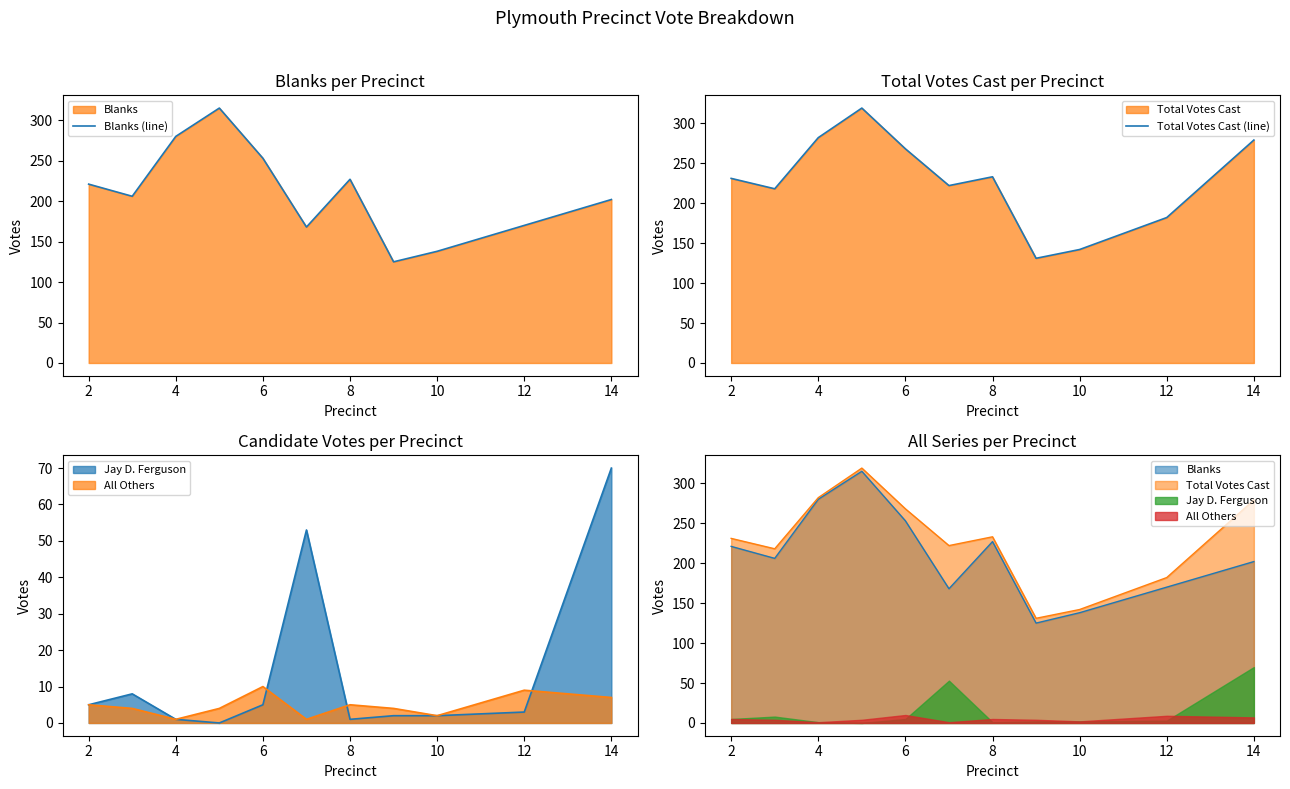

What is the difference between the maximum and minimum values in the Total Votes Cast (line) series?

188